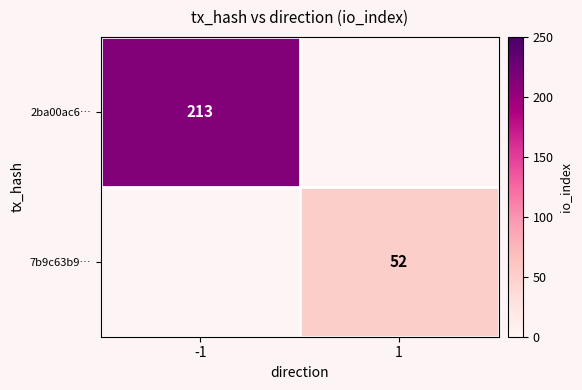

The value of 2ba00ac6… at -1 is 213. True or false?

True